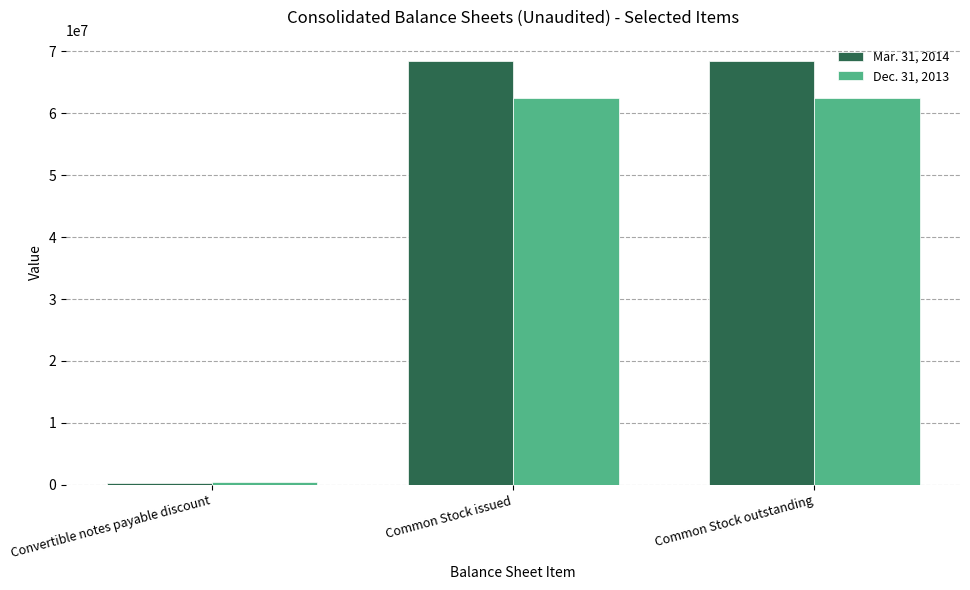

Which series has the widest spread of values?

Mar. 31, 2014